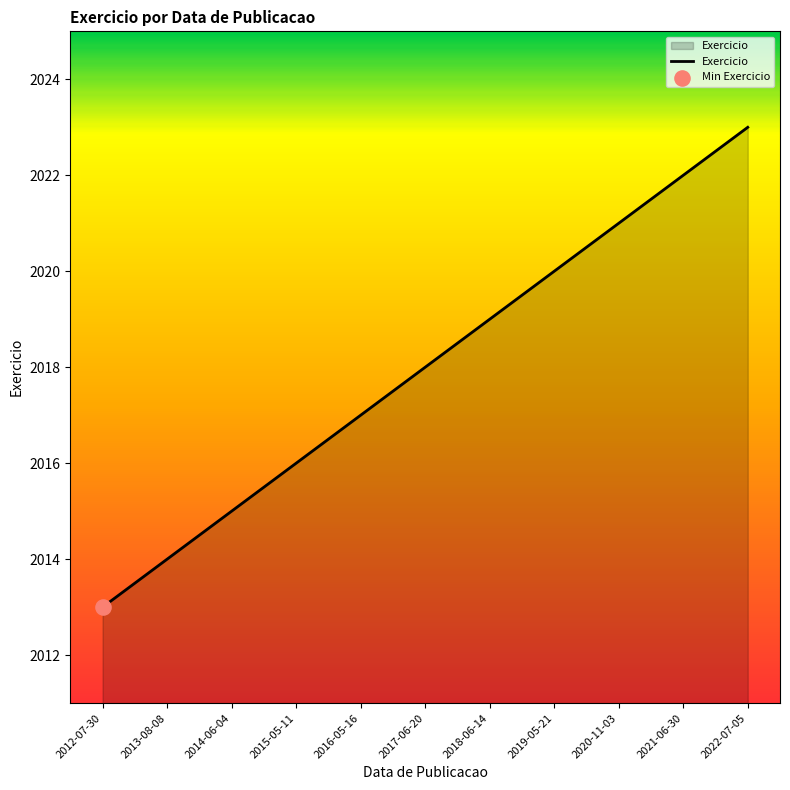

What is the ratio of the value at 2020-11-03 to the value at 2019-05-21?

1.0